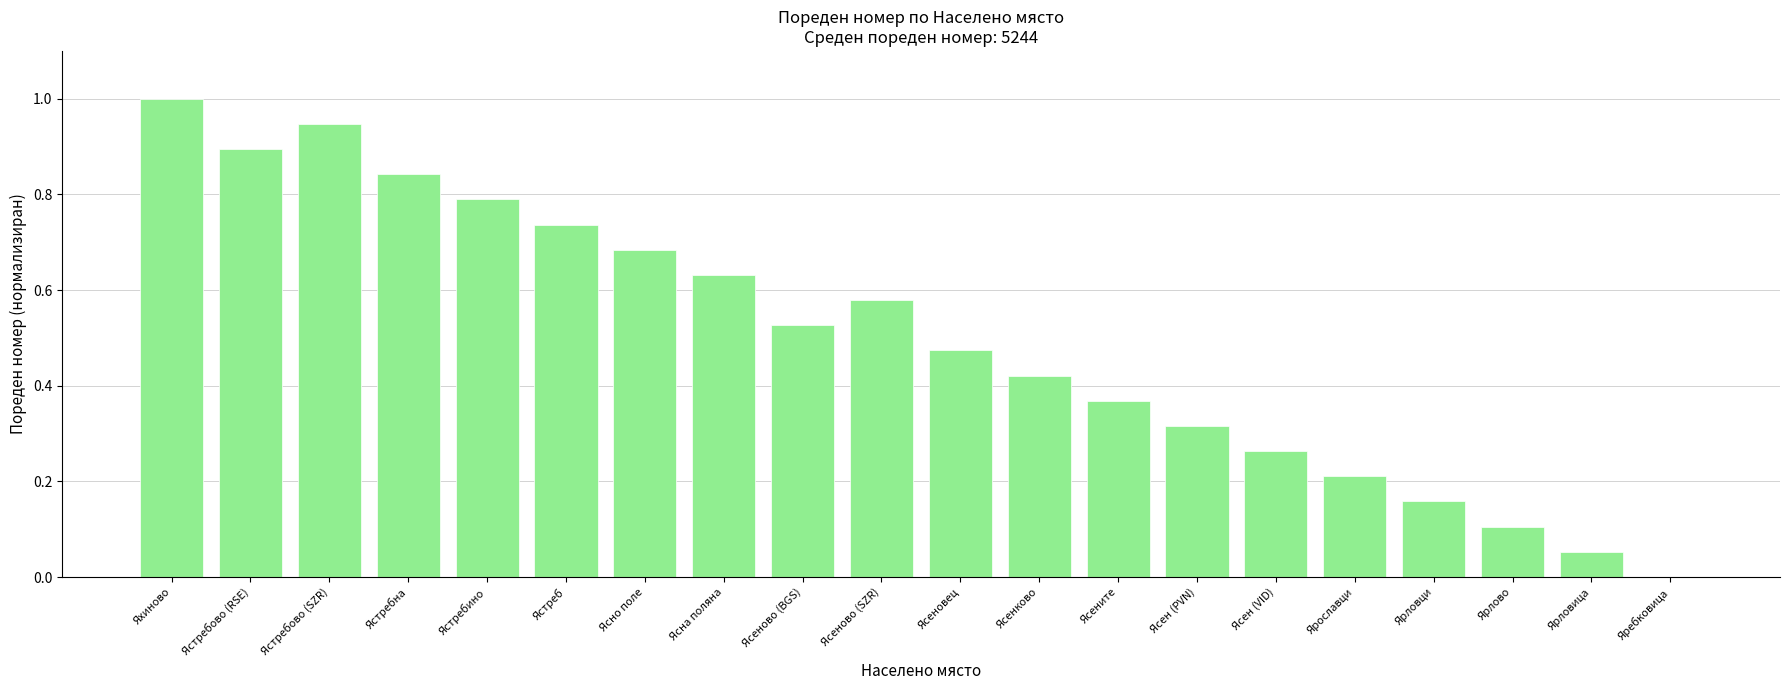

The value at Ярославци is 0.3. True or false?

False